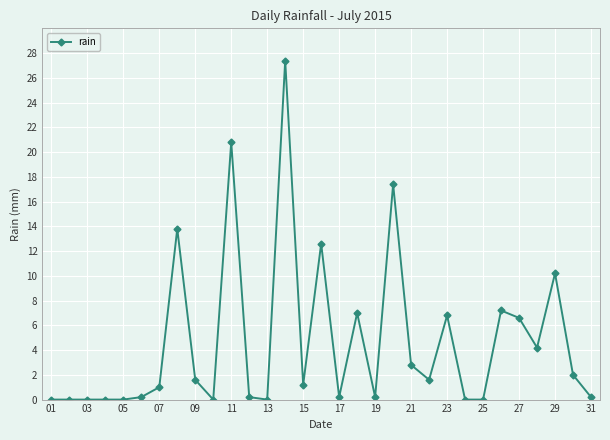

What is the maximum value shown in the chart?

27.4